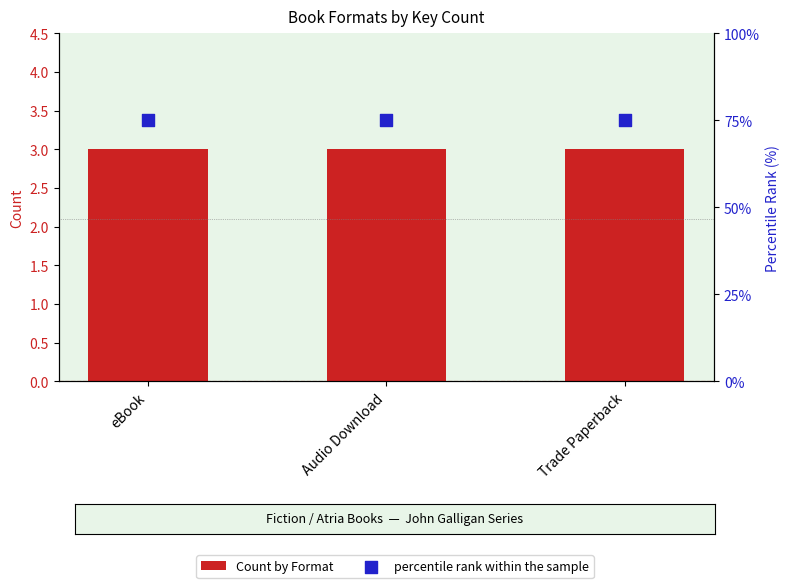

Which series has the widest spread of Y values?

Count by Format